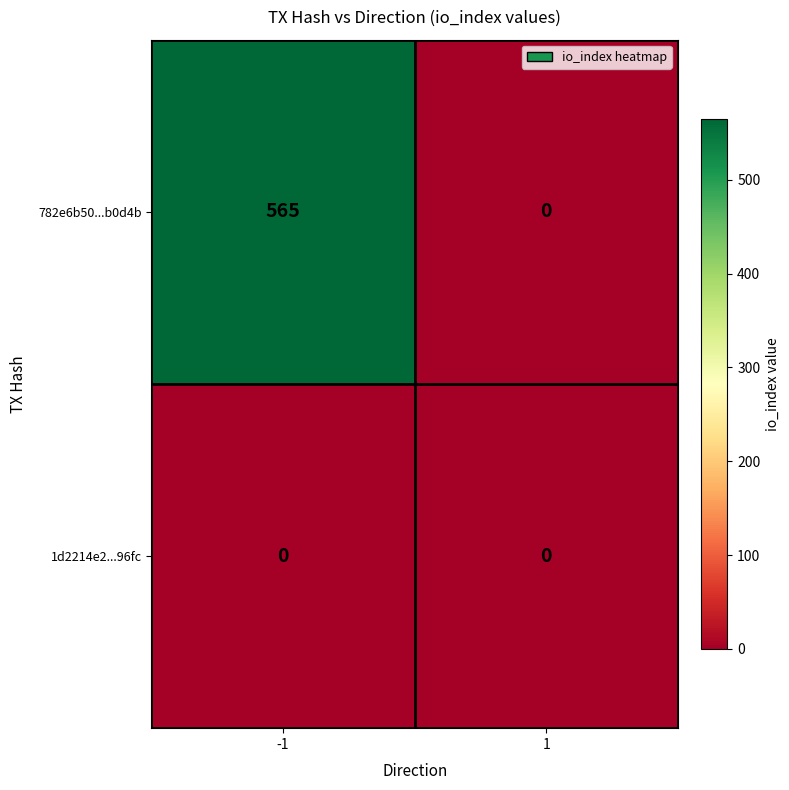

At which category is the sum across all series the highest?

-1